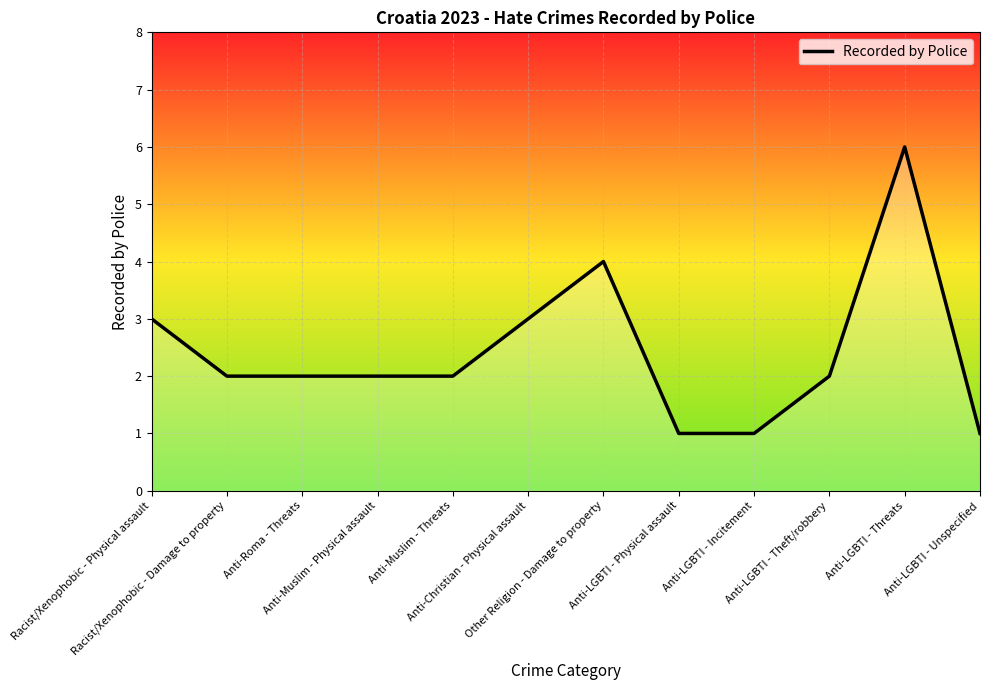

What is the ratio of the value at Anti-LGBTI - Physical assault to the value at Anti-Christian - Physical assault?

0.3